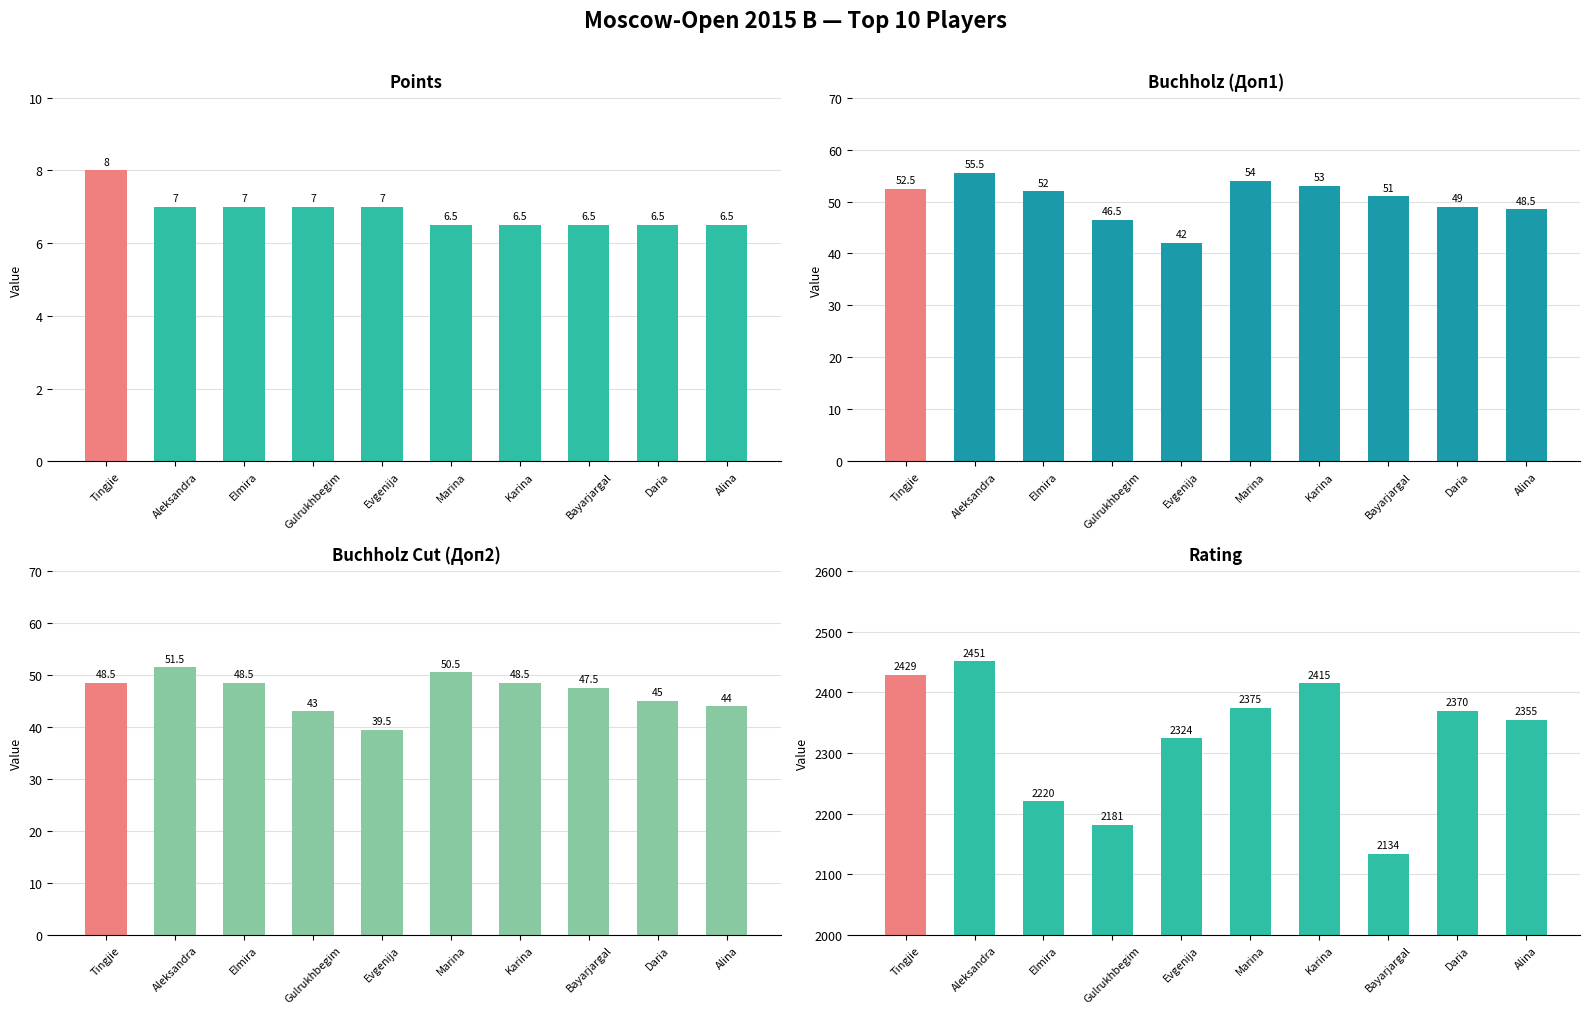

Is the value of Points at Bayarjargal greater than the value of Rating at Elmira?

No